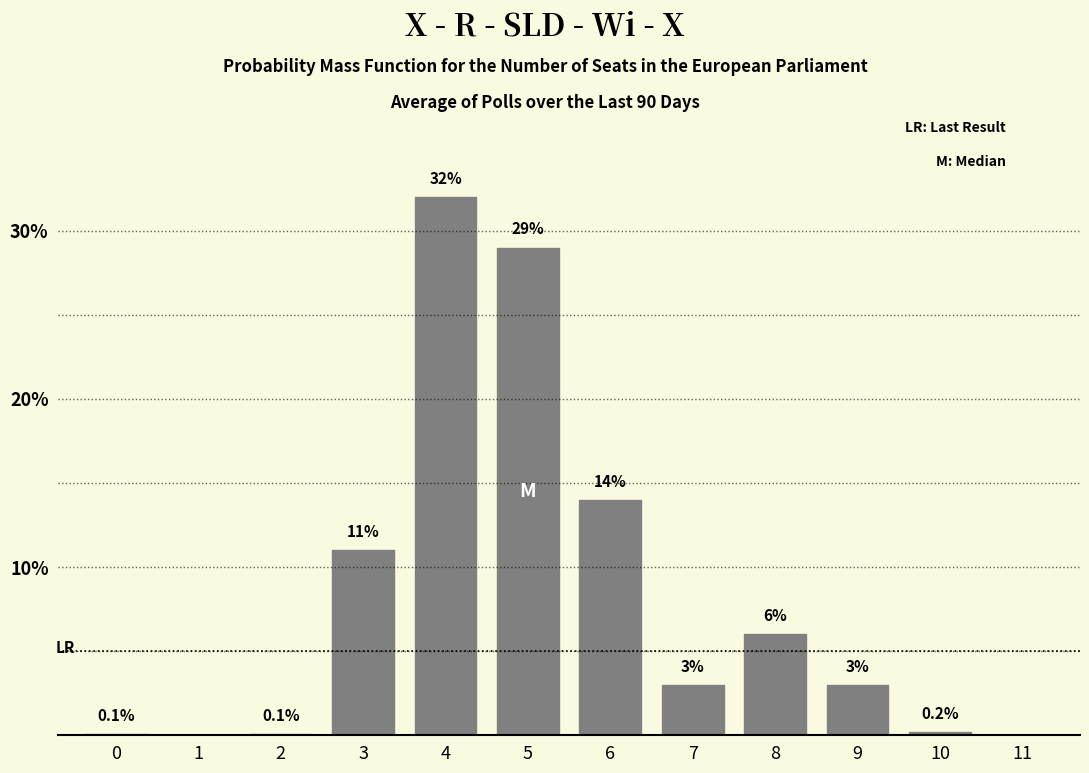

Reading right to left, extract all data points from this chart.

11=0.0	10=0.2	9=3.0	8=6.0	7=3.0	6=14.0	5=29.0	4=32.0	3=11.0	2=0.1	1=0.0	0=0.1